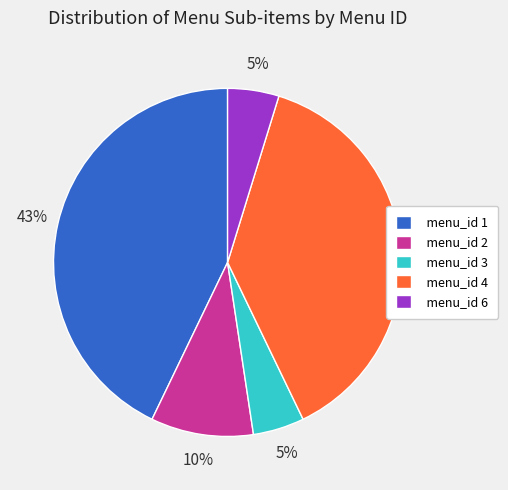

What is the ratio of the value at menu_id 2 to the value at menu_id 6?

2.0